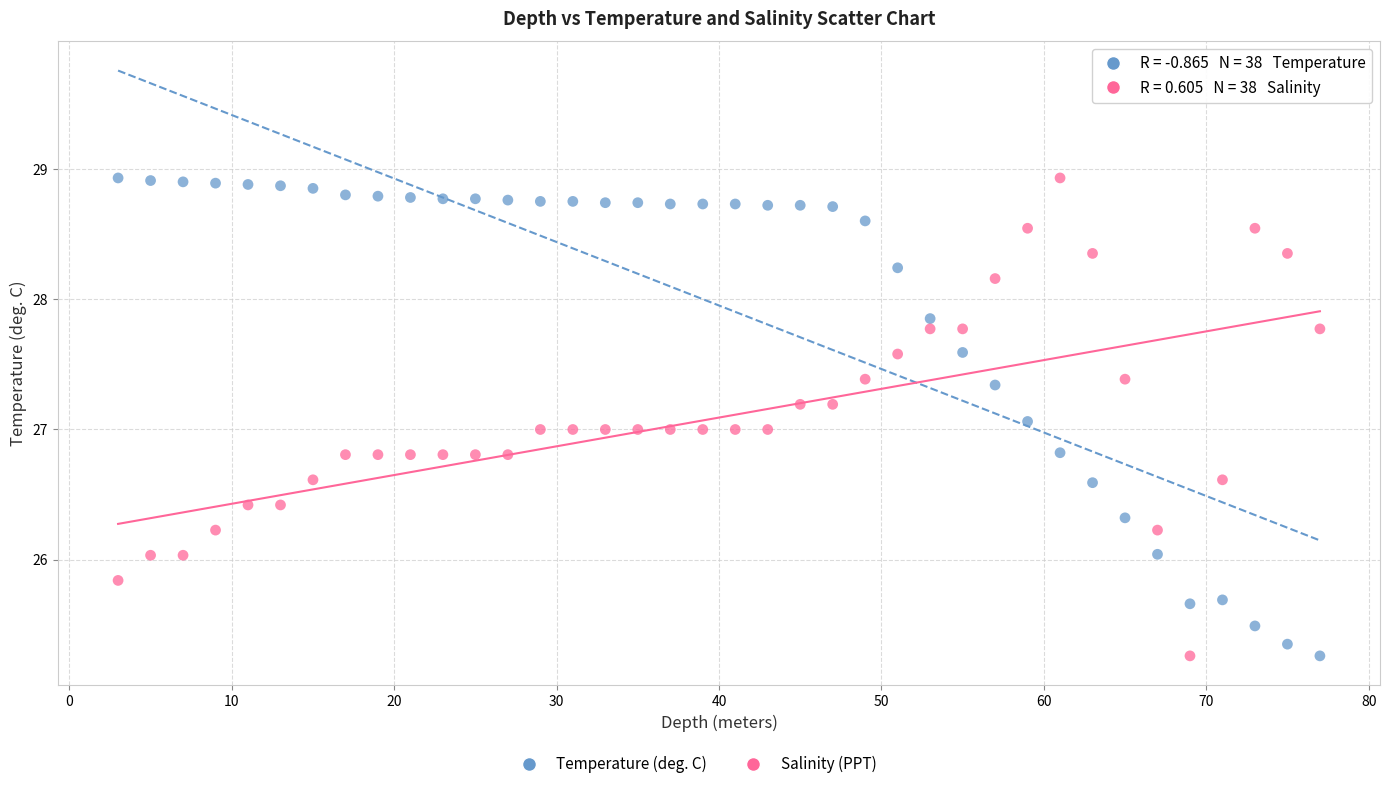

What is the X range (max minus min) for the scatter plot?

74.0